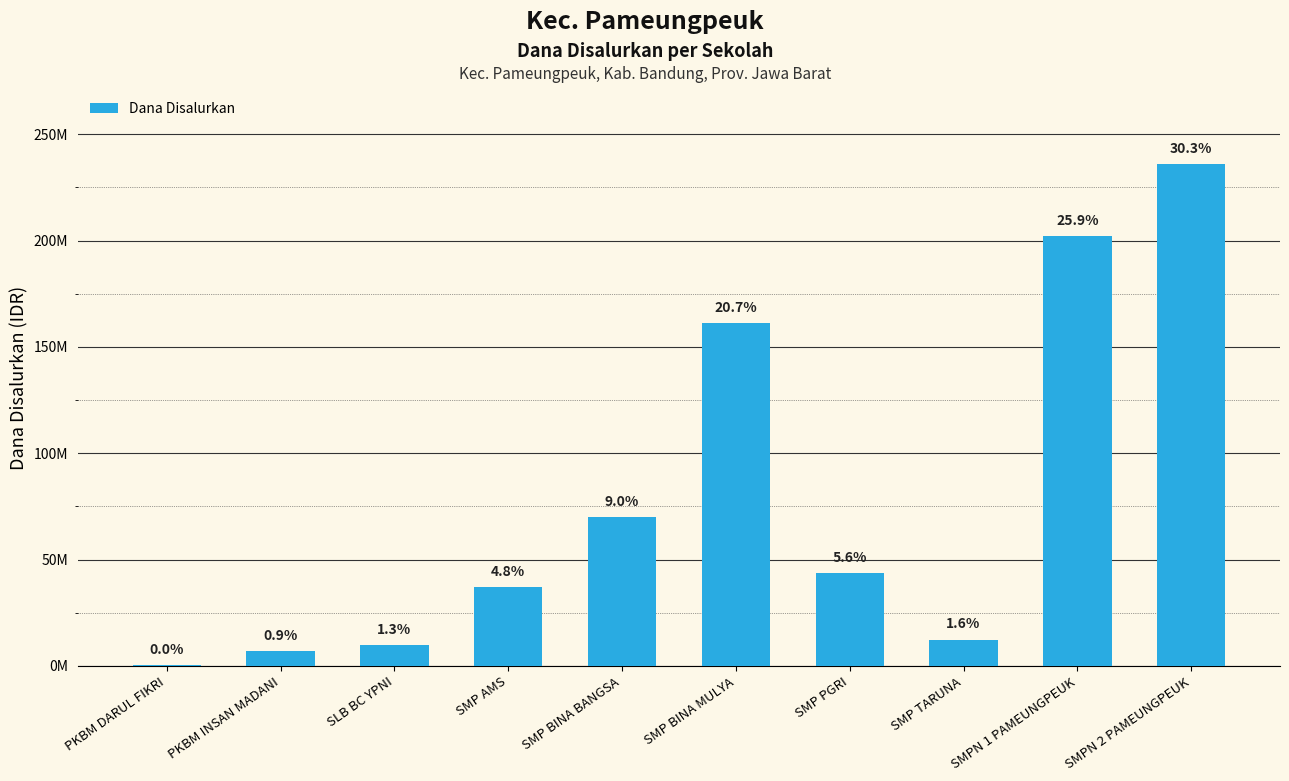

What position from the right is SMP TARUNA?

3